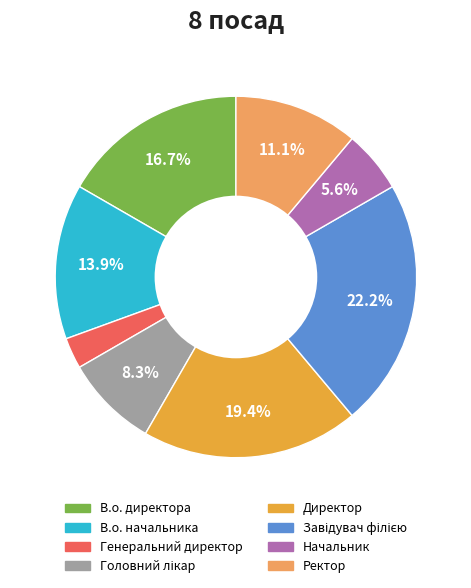

What percentage is the Ректор slice, to the nearest percent?

11%